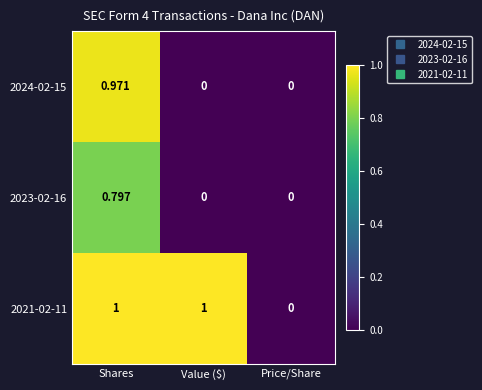

Rank the series by their maximum value, from highest to lowest.

2021-02-11, 2024-02-15, 2023-02-16